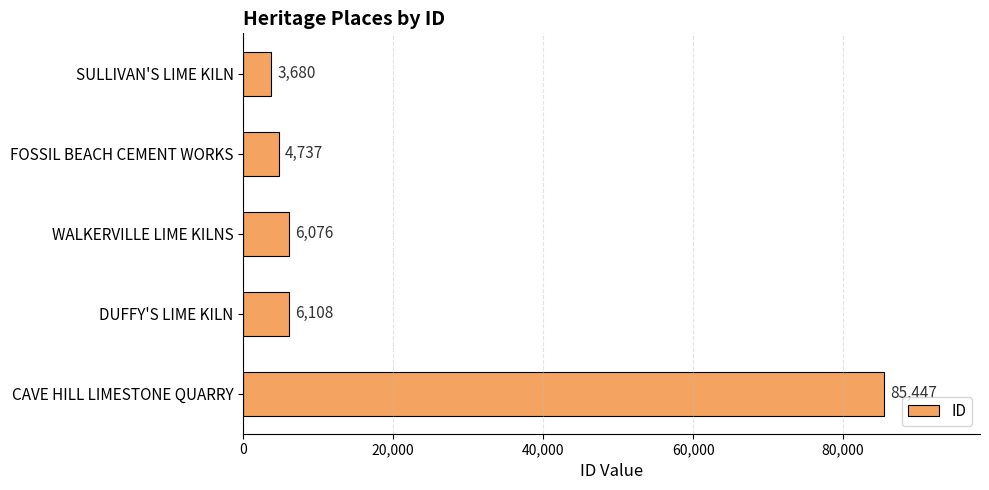

What is the difference between the maximum and minimum values?

81767